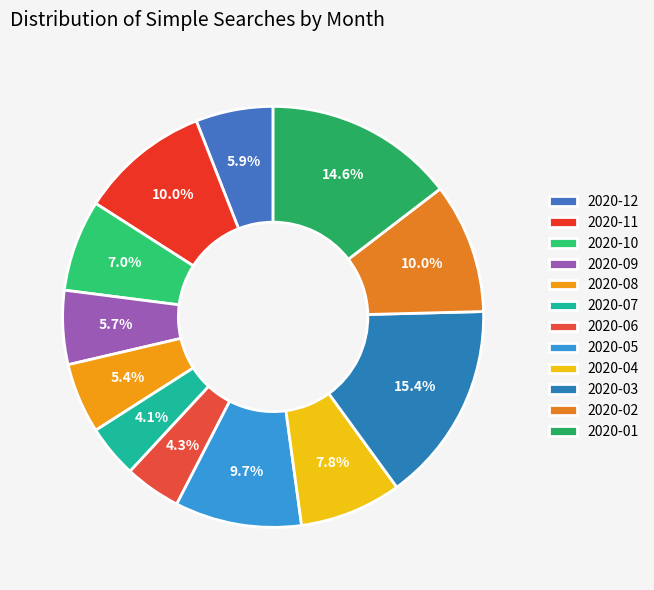

To the nearest percent, what is the combined percentage of 2020-11 and 2020-06?

14%